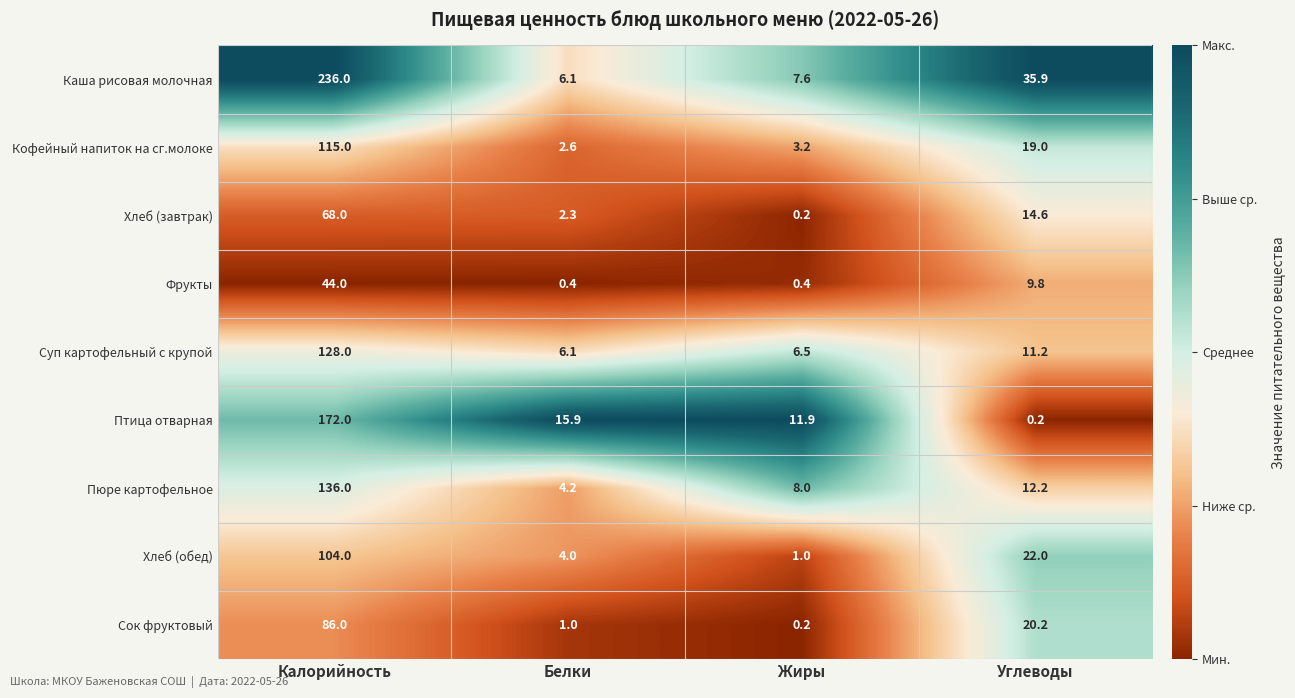

What is the difference between the maximum and second lowest values in the Птица отварная series?

160.1